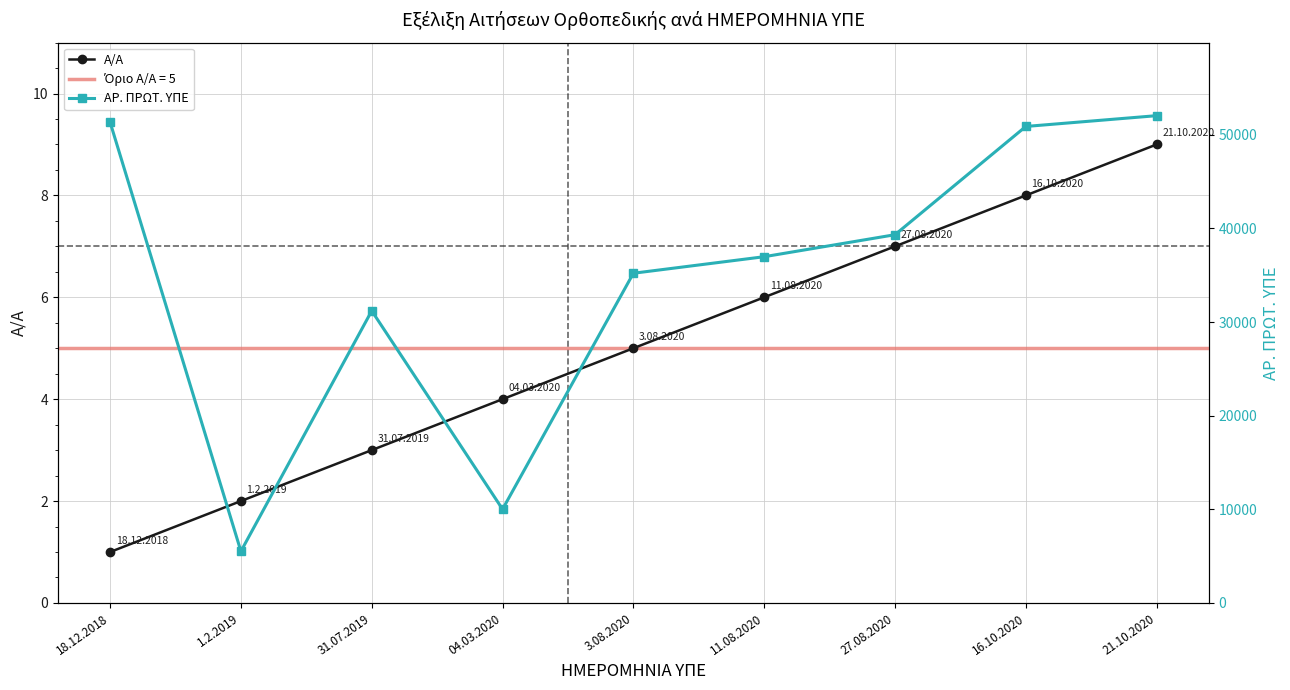

What is the value of the Α/Α point at the 9th from the left?

9